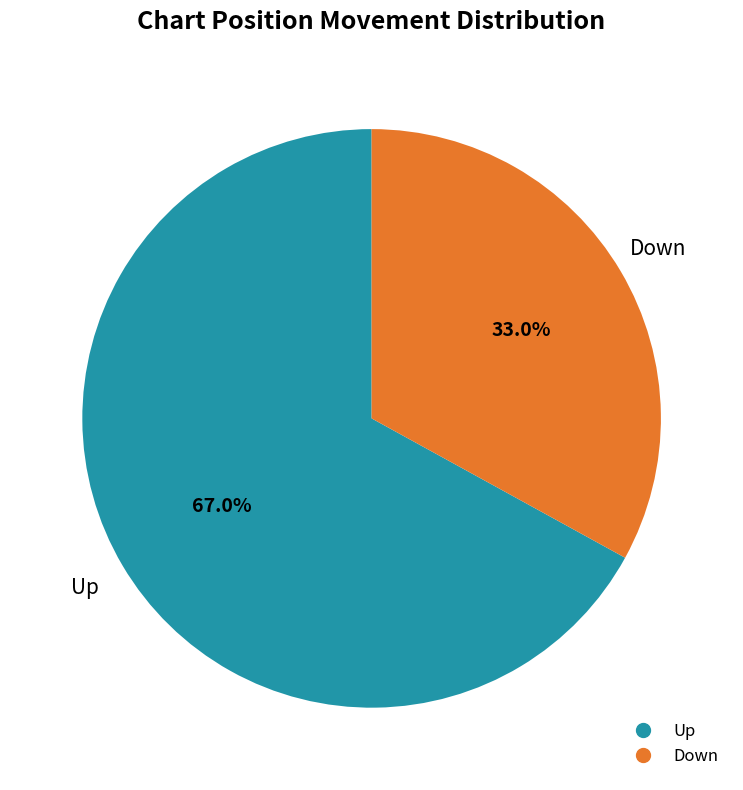

Is there any slice that represents more than half of the pie?

Yes